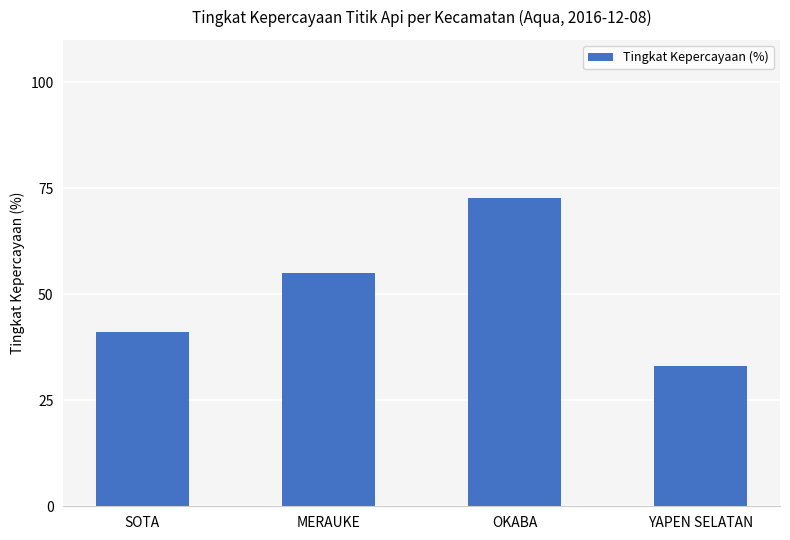

What is the change in value from MERAUKE to YAPEN SELATAN?

-22.0